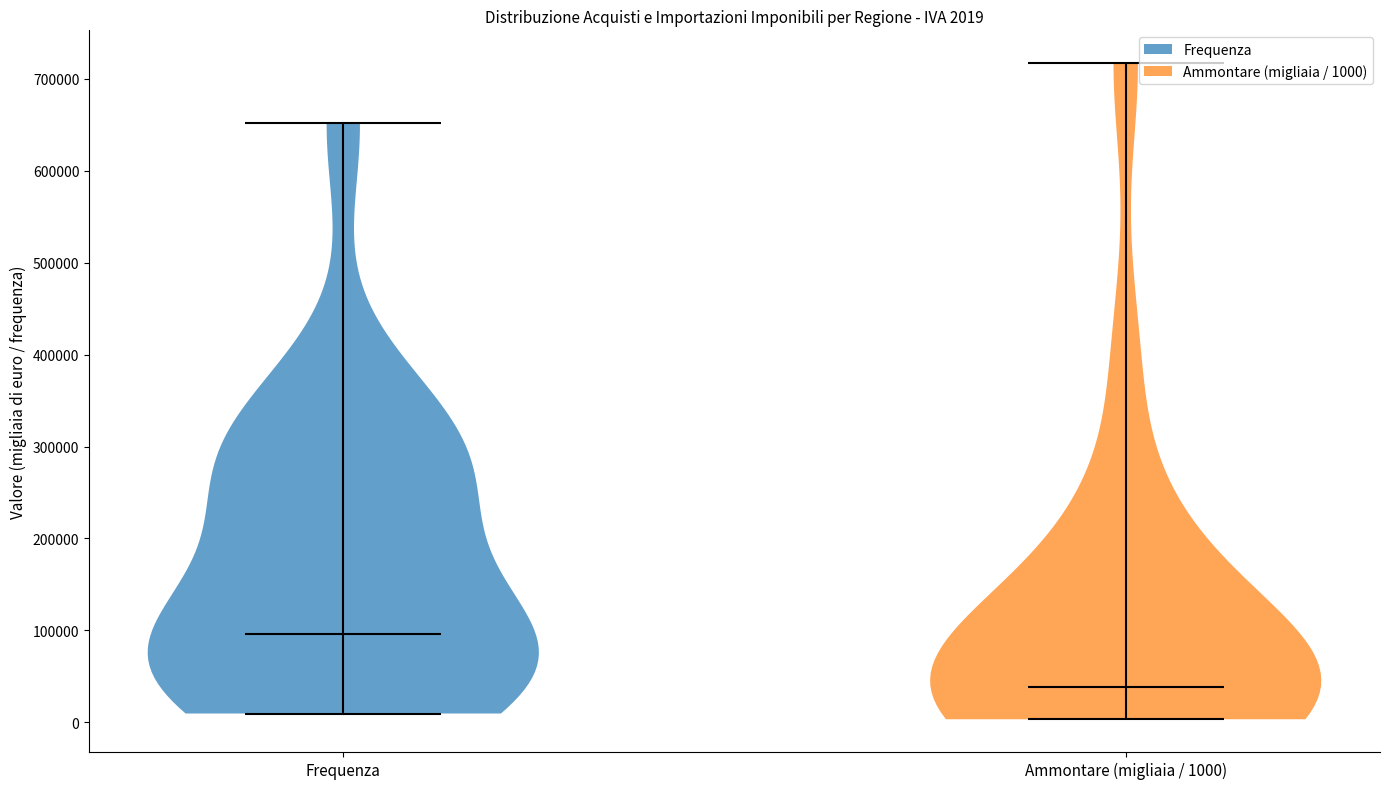

Which violin has the lowest median line?

Ammontare (migliaia / 1000)